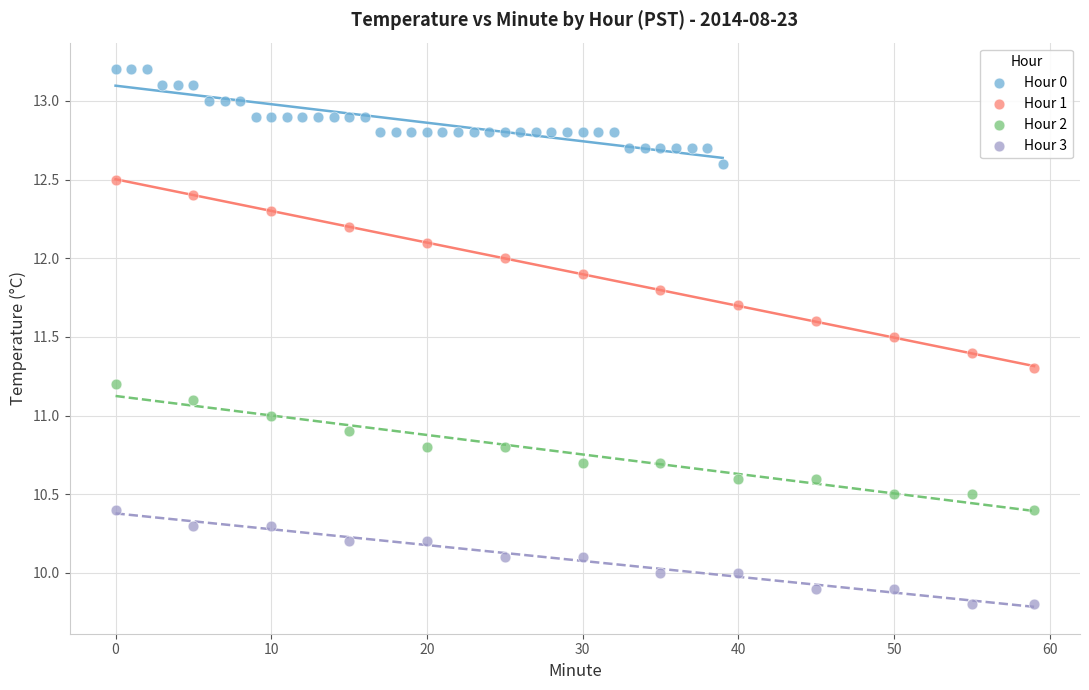

Which series contains the lowest Y value?

Hour 3